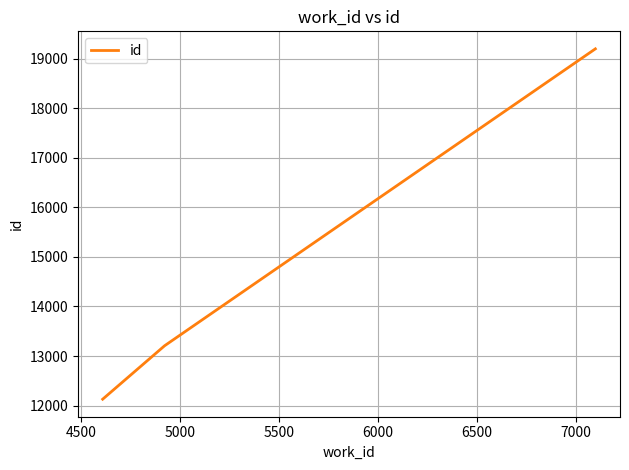

What is the difference between the maximum and minimum values?

7070